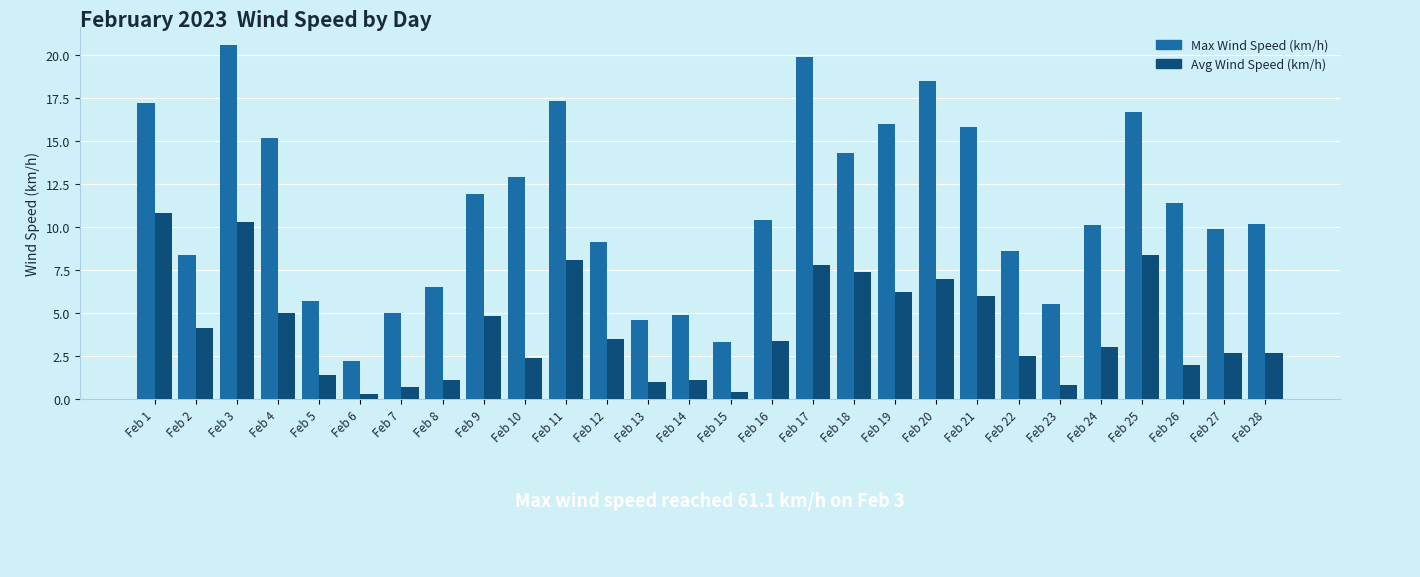

Rank the series by their maximum value, from highest to lowest.

Max Wind Speed (km/h), Avg Wind Speed (km/h)